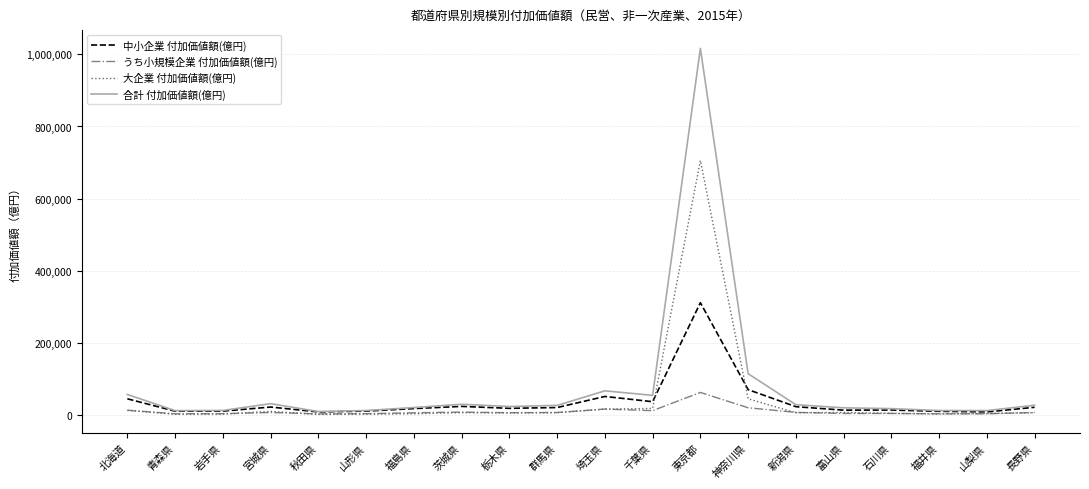

At which label is 大企業 付加価値額(億円) closest to 353357?

神奈川県